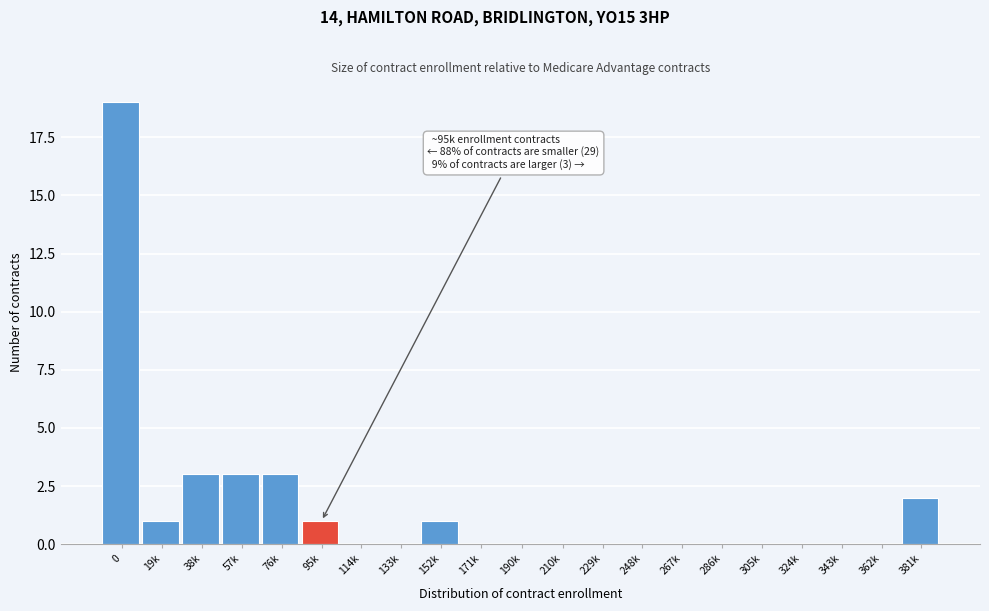

Reading left to right, what are all the values shown in this chart?

0=19	19k=1	38k=3	57k=3	76k=3	95k=1	114k=0	133k=0	152k=1	171k=0	190k=0	210k=0	229k=0	248k=0	267k=0	286k=0	305k=0	324k=0	343k=0	362k=0	381k=2